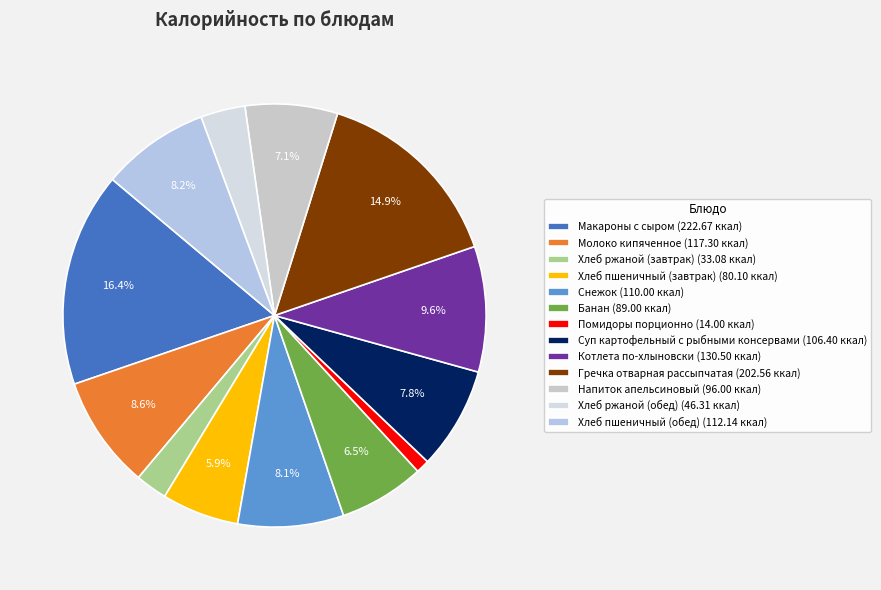

Count the number of slices in the pie.

13